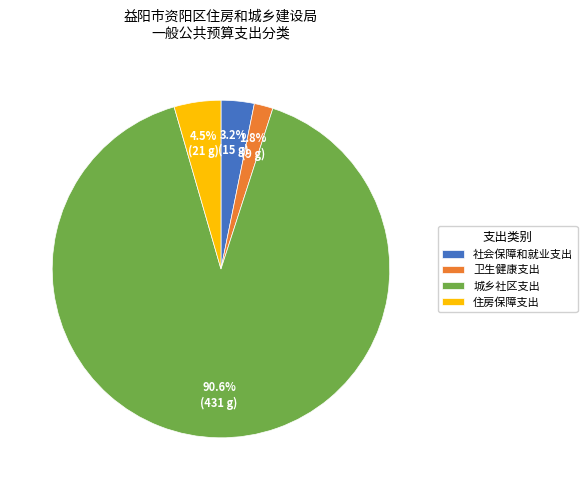

How many slices are in this pie chart?

4